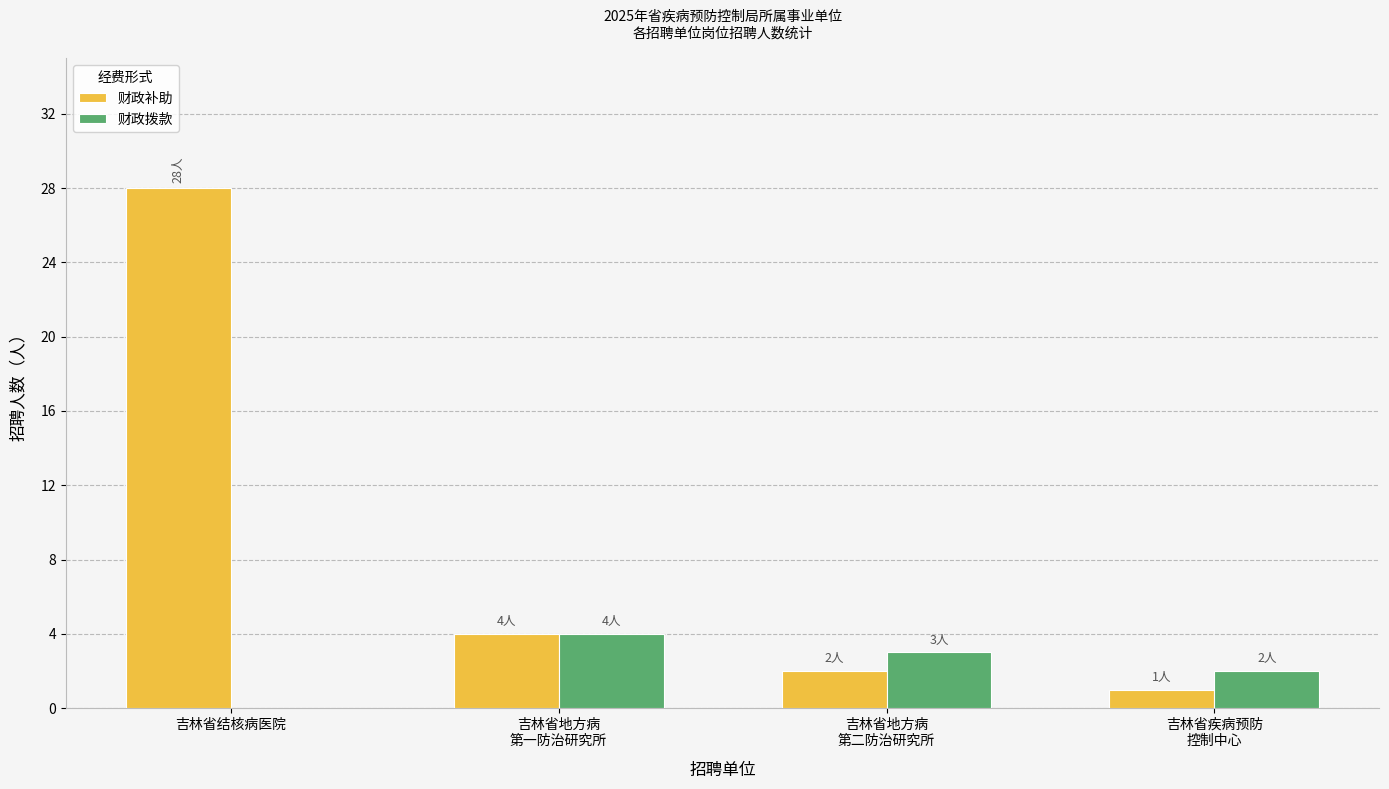

Which category has the highest value in the 财政补助 series?

吉林省结核病医院